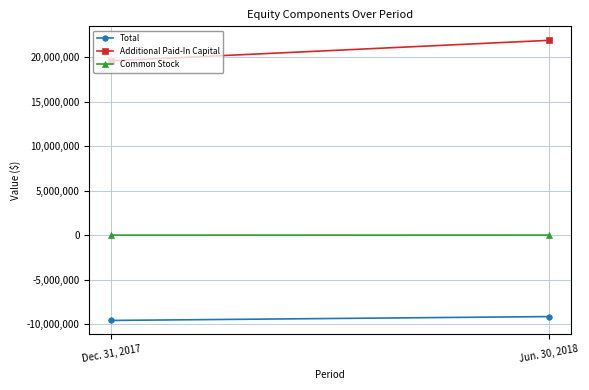

What is the label of the 2nd point from the left?

Jun. 30, 2018